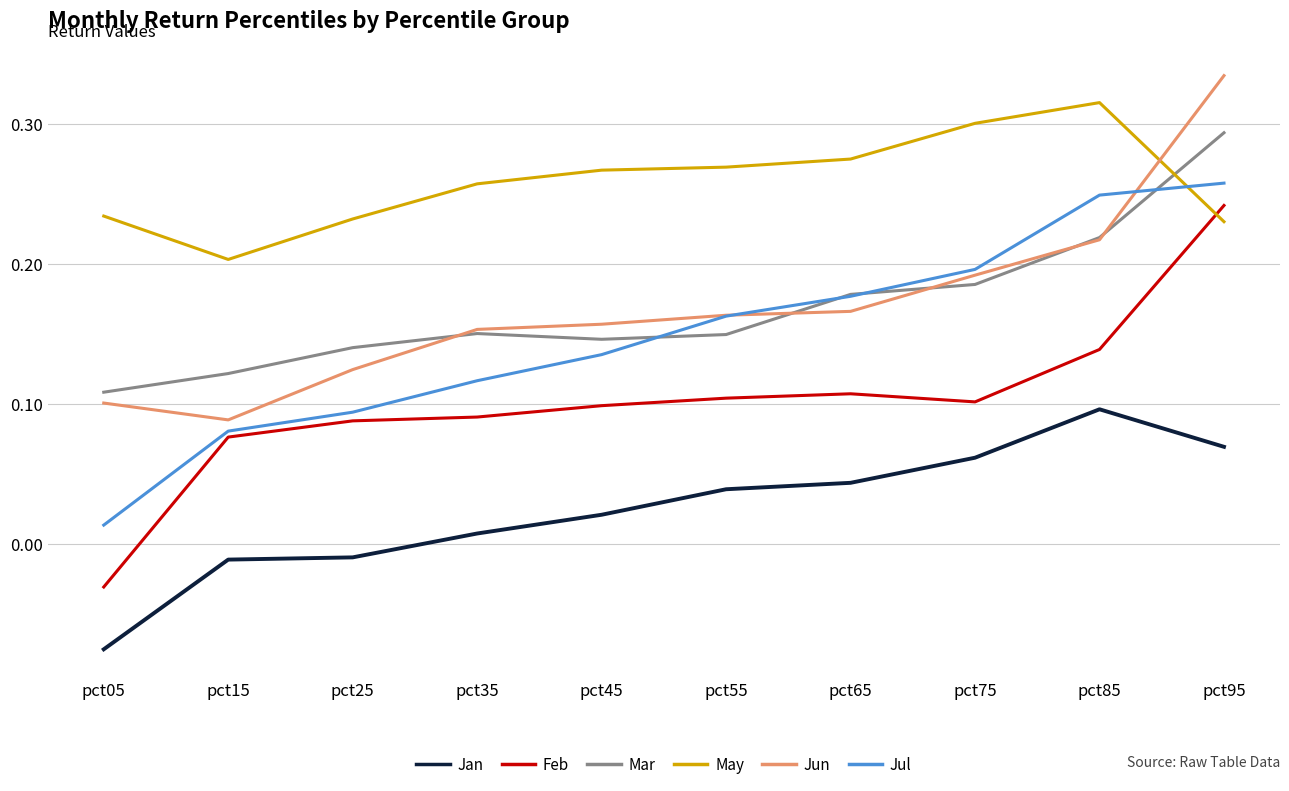

Is the value of May at pct15 greater than the value of Jan at pct95?

Yes